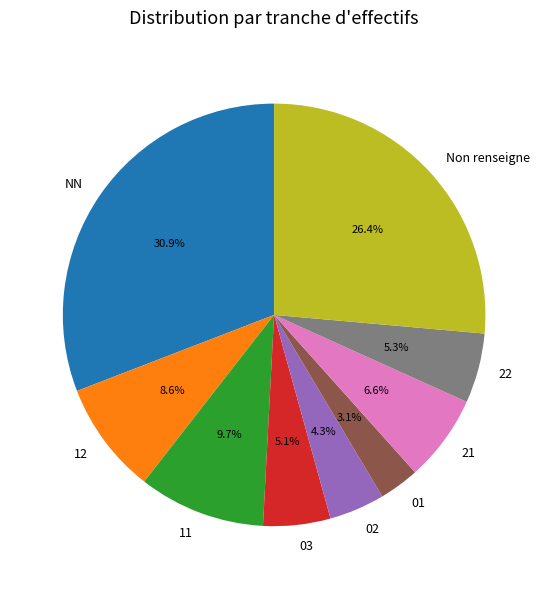

Is it true that 12 is 1% of the pie?

False